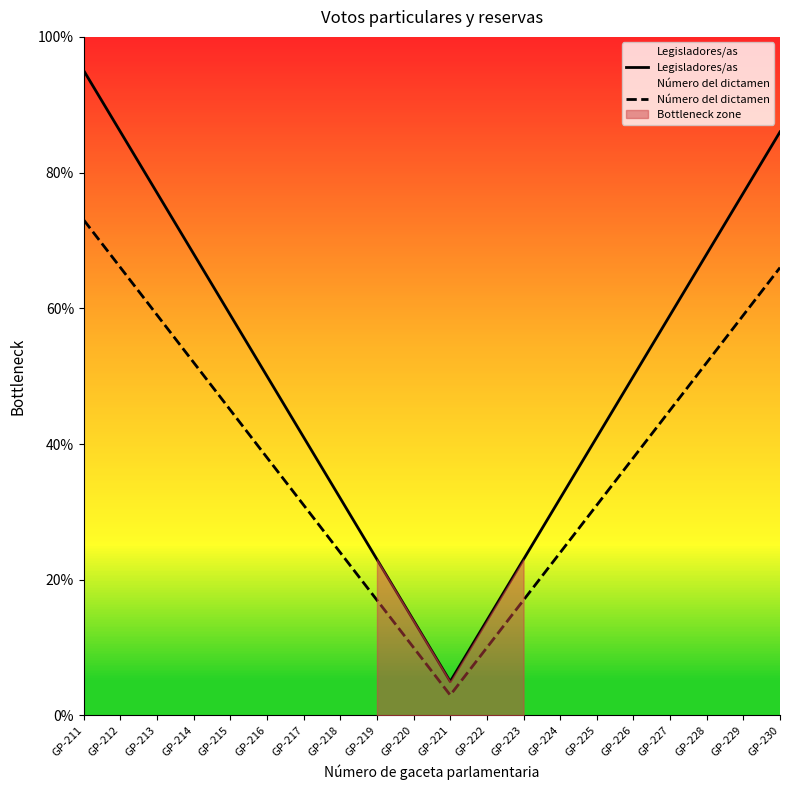

Reading right to left, extract all data points from this chart.

Legisladores/as: GP-230=86	GP-229=77	GP-228=68	GP-227=59	GP-226=50	GP-225=41	GP-224=32	GP-223=23	GP-222=14	GP-221=5	GP-220=14	GP-219=23	GP-218=32	GP-217=41	GP-216=50	GP-215=59	GP-214=68	GP-213=77	GP-212=86	GP-211=95
Número del dictamen: GP-230=66	GP-229=59	GP-228=52	GP-227=45	GP-226=38	GP-225=31	GP-224=24	GP-223=17	GP-222=10	GP-221=3	GP-220=10	GP-219=17	GP-218=24	GP-217=31	GP-216=38	GP-215=45	GP-214=52	GP-213=59	GP-212=66	GP-211=73